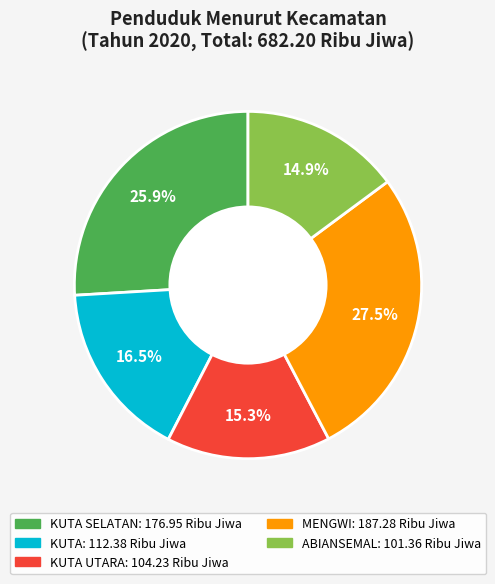

To the nearest percent, what is the average slice percentage?

20%